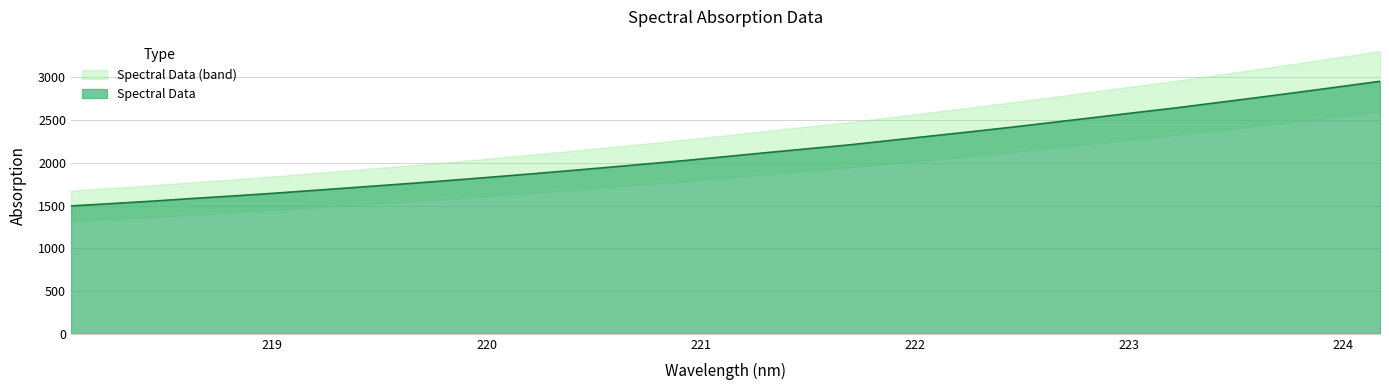

How many data points are less than 2073?

16